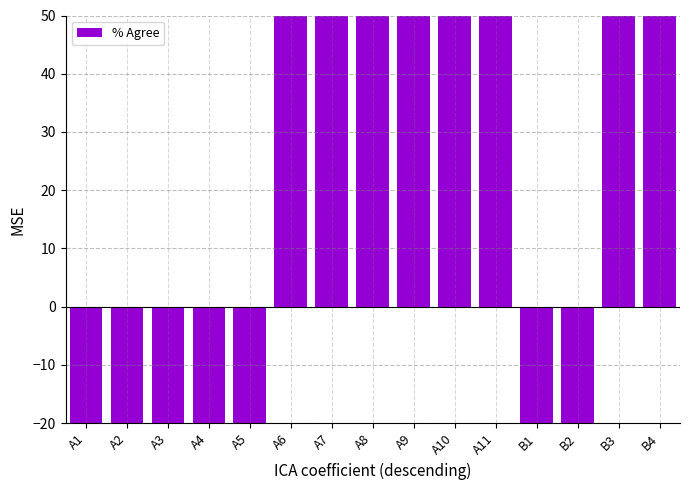

Is it true that the value at A1 is -50?

True